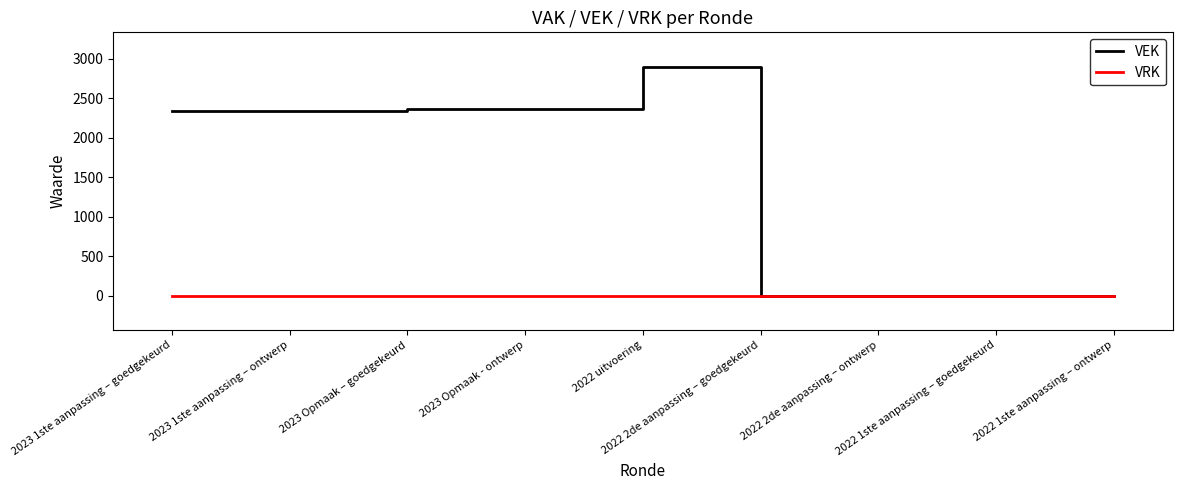

List the series in order of their overall mean, lowest first.

VRK, VEK